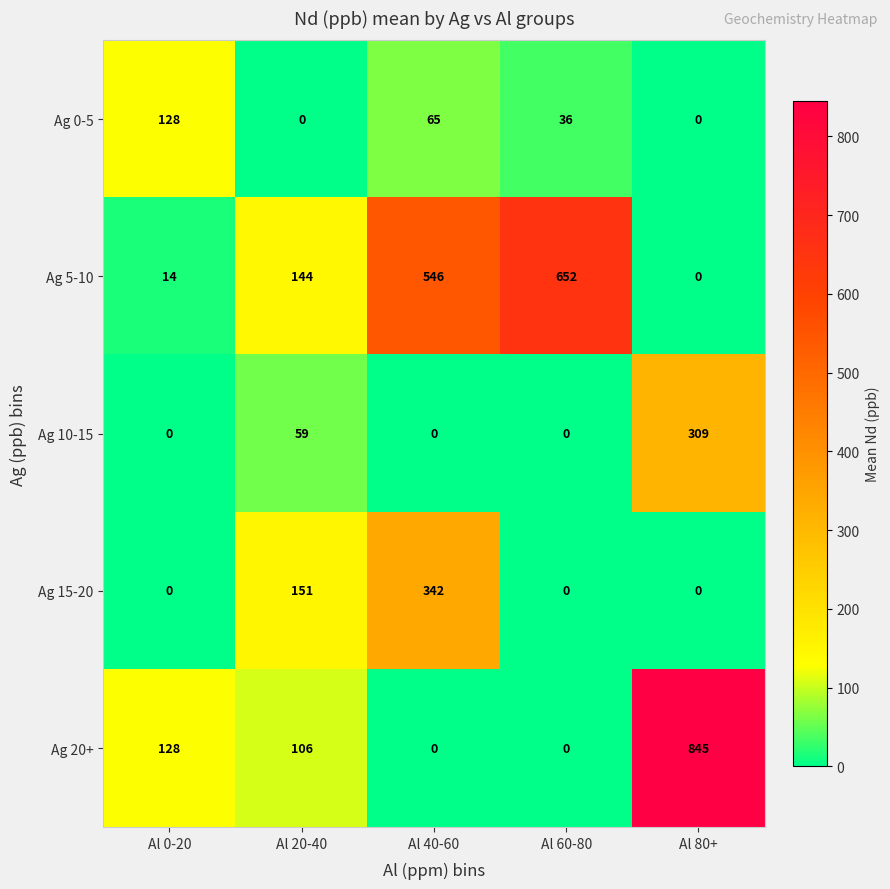

The value of Ag 15-20 at Al 20-40 is 102. True or false?

False